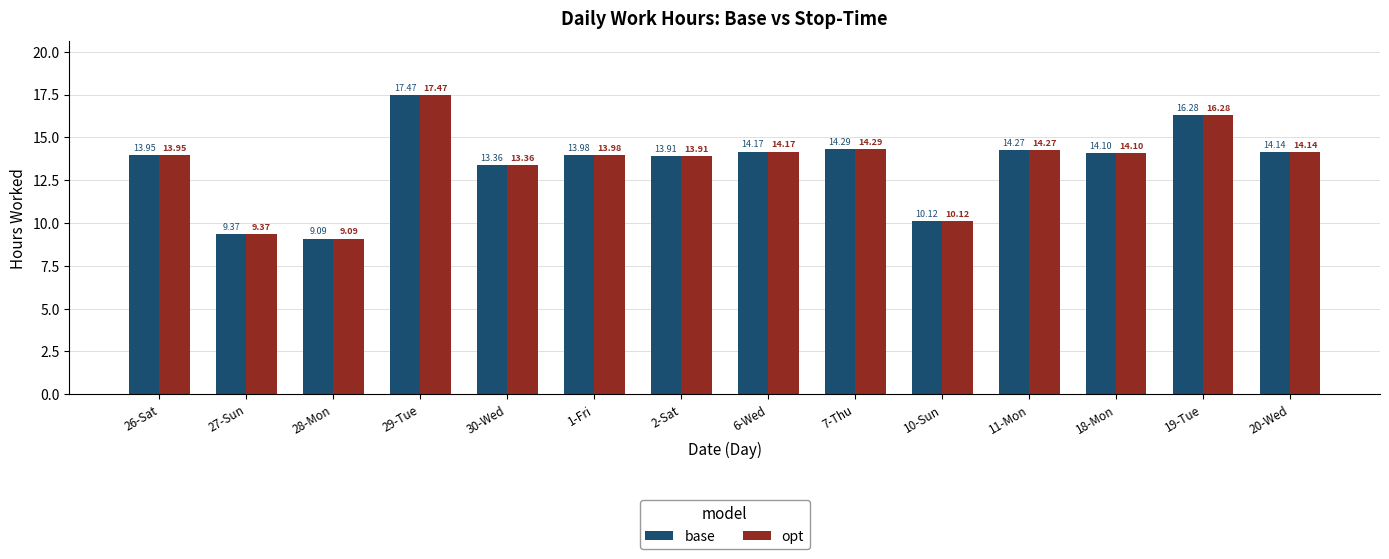

What is the highest value of the base series?

17.5